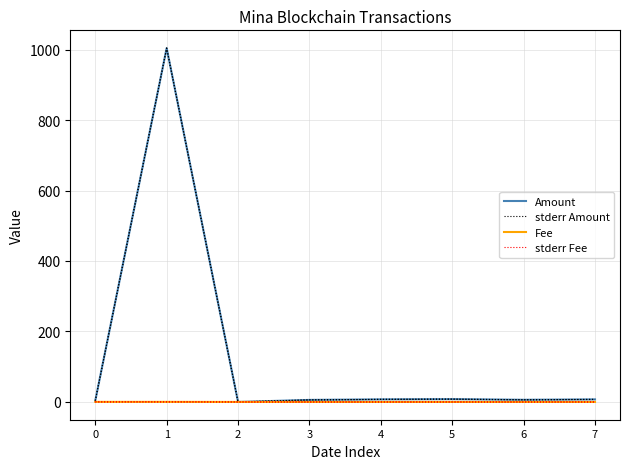

Which category has the highest value across all series?

1